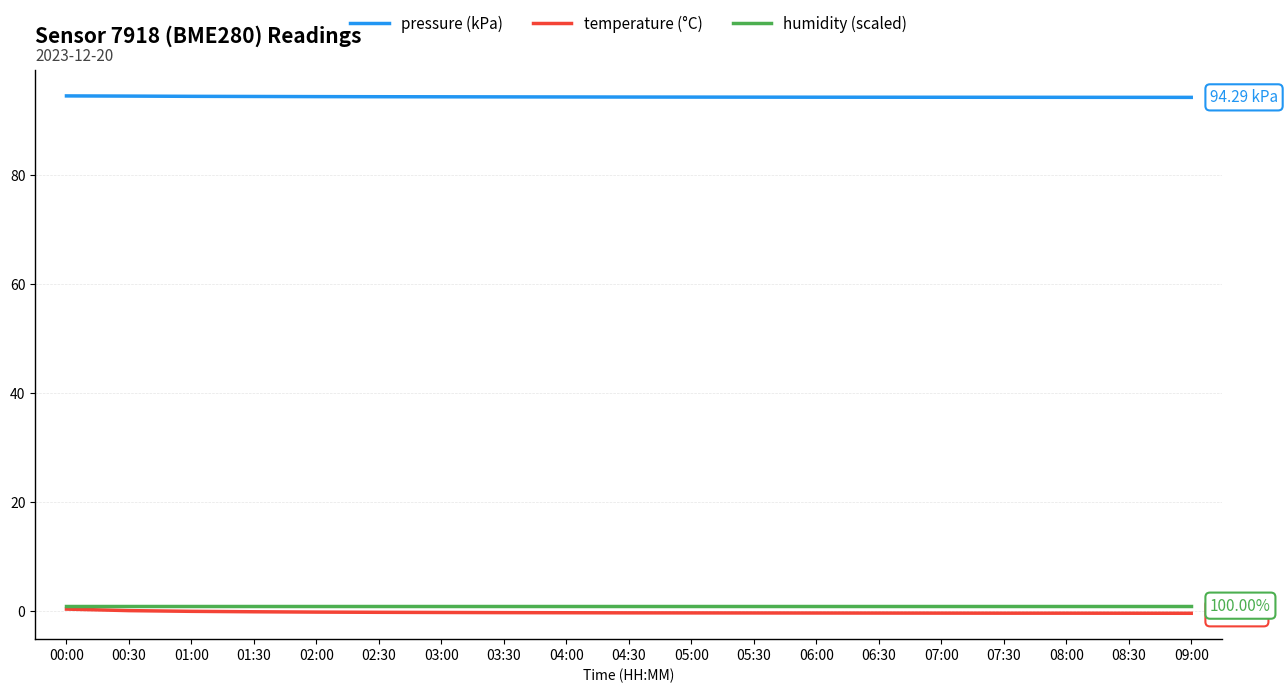

What are all the series names shown in the legend?

pressure (kPa), temperature (°C), humidity (scaled)